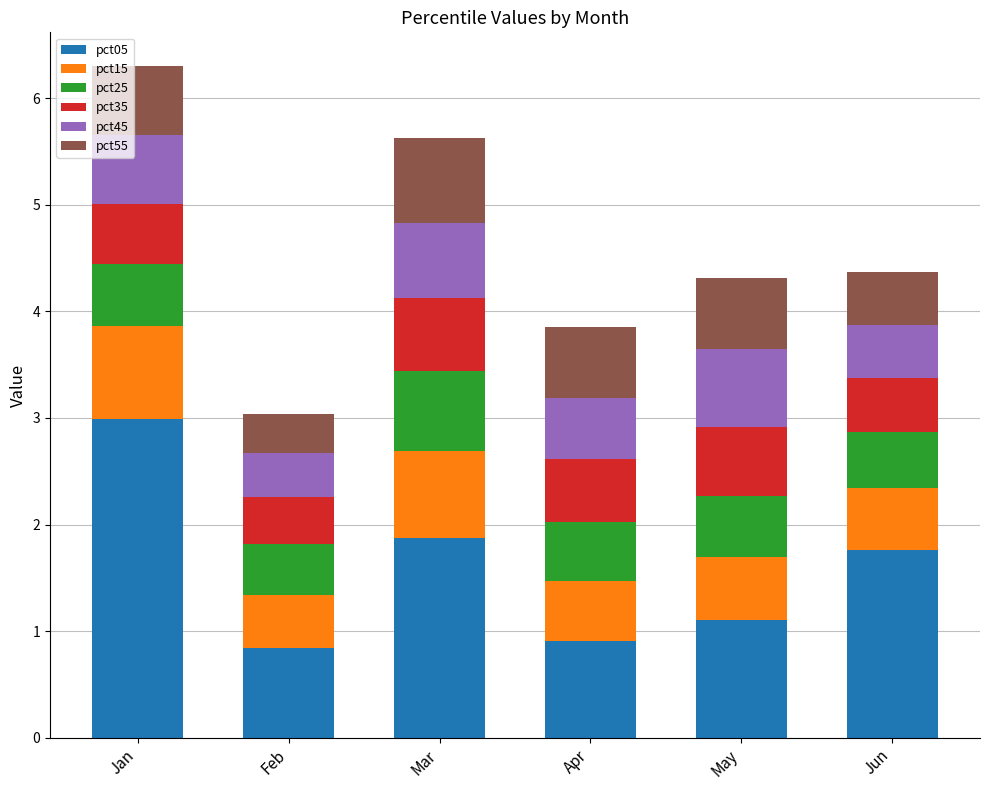

How many series are shown in this chart?

6